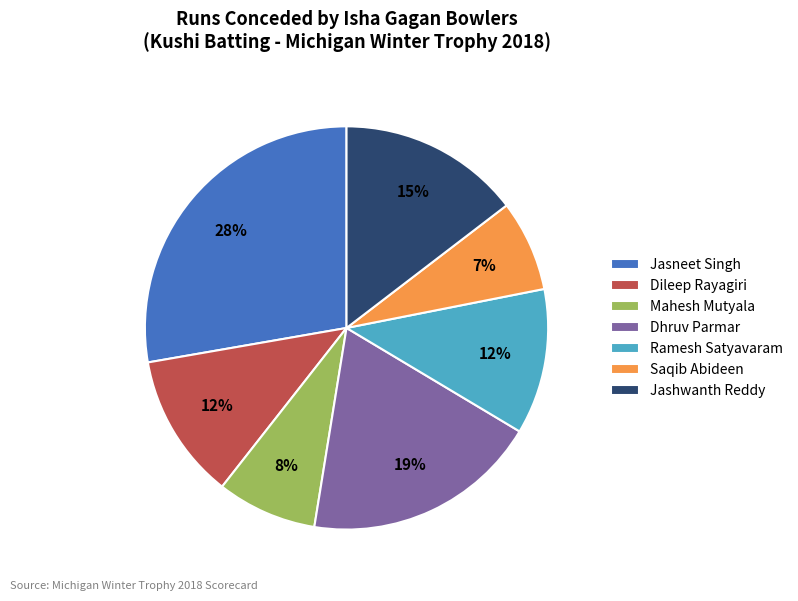

To the nearest percent, what is the average slice percentage?

14%